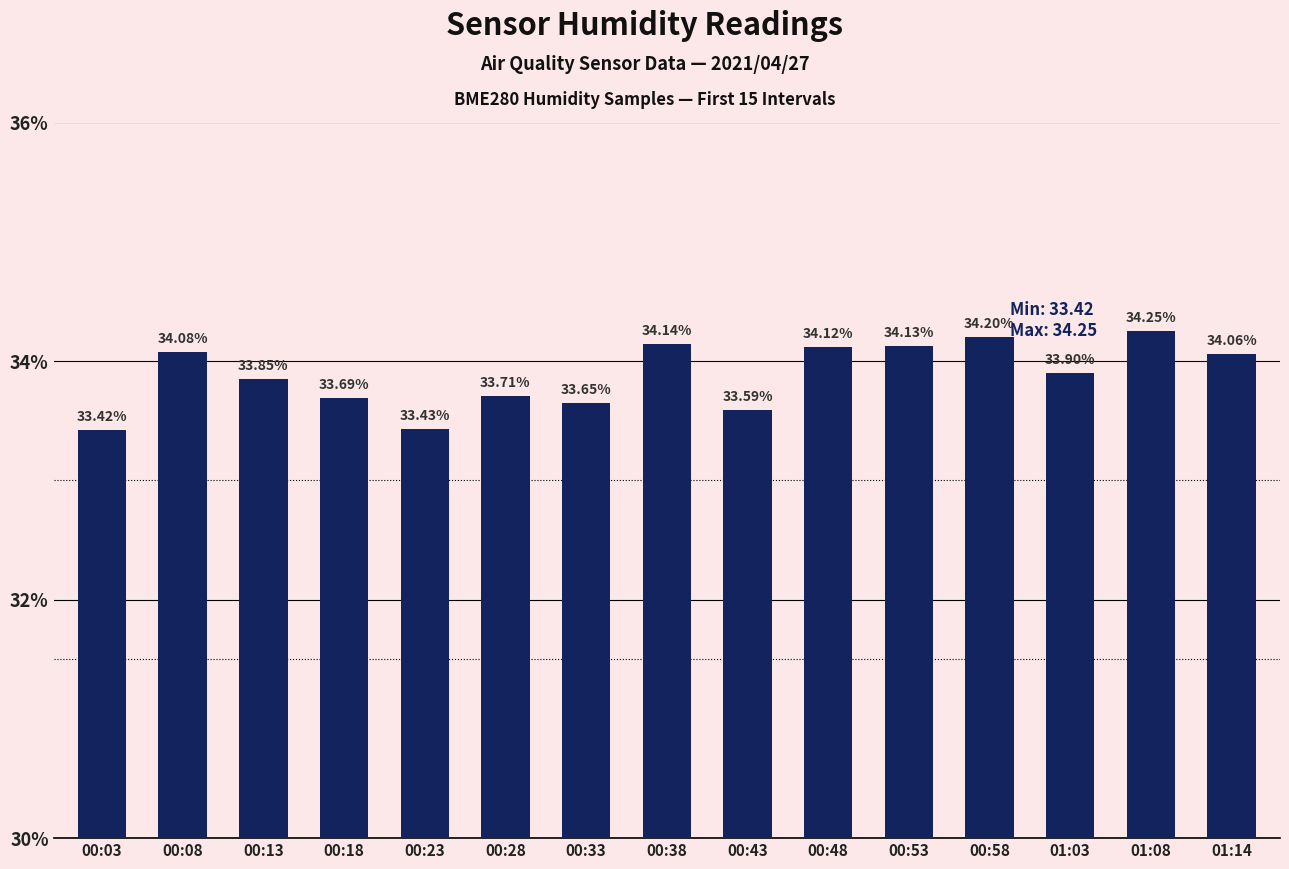

The chart shows a value of 33.6 at 00:33. True or false?

True